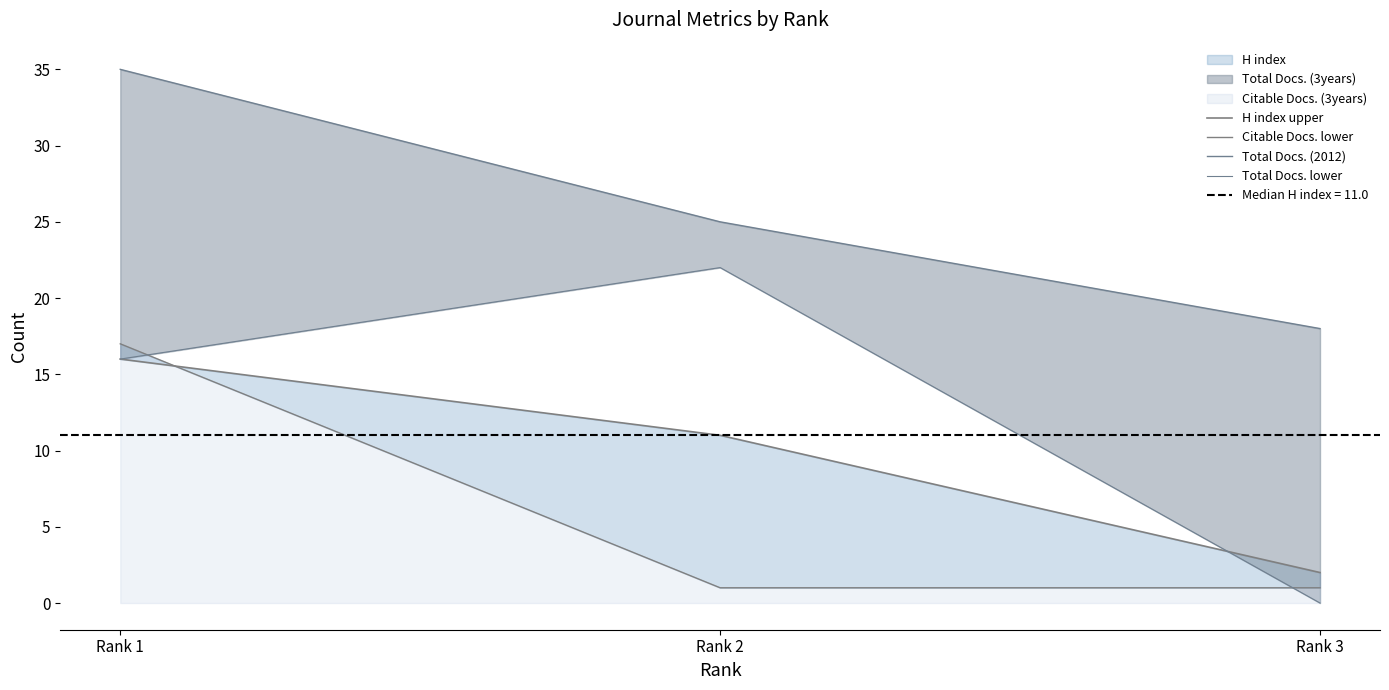

Is it true that Citable Docs. lower equals 1 at Rank 2?

True